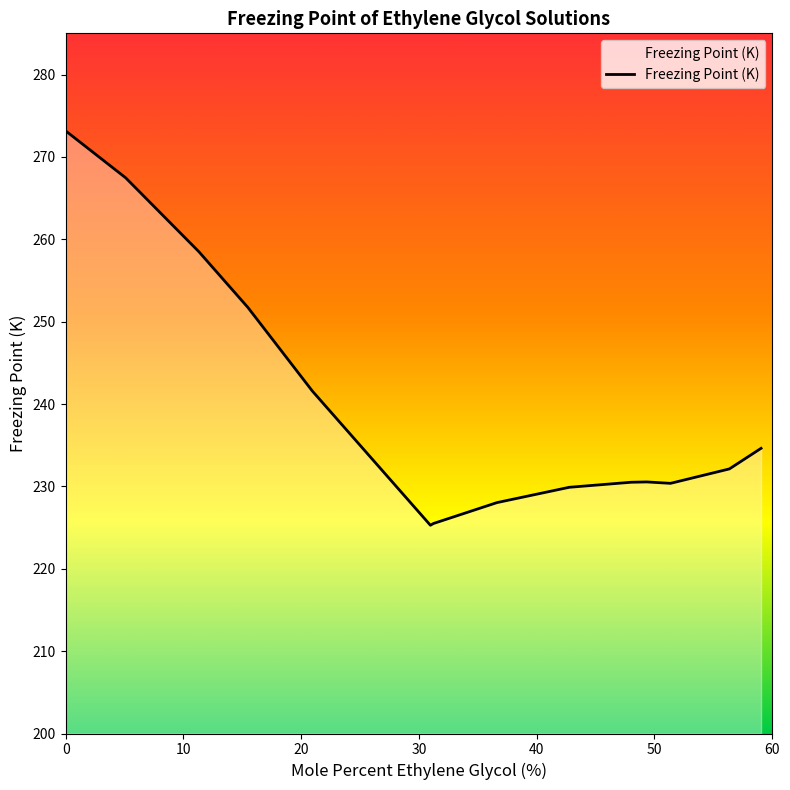

List the labels in order of value, smallest first.

30.97, 31.22, 36.62, 42.76, 51.36, 48, 49.34, 56.36, 59.05, 20.94, 15.47, 11.3, 5.09, 0